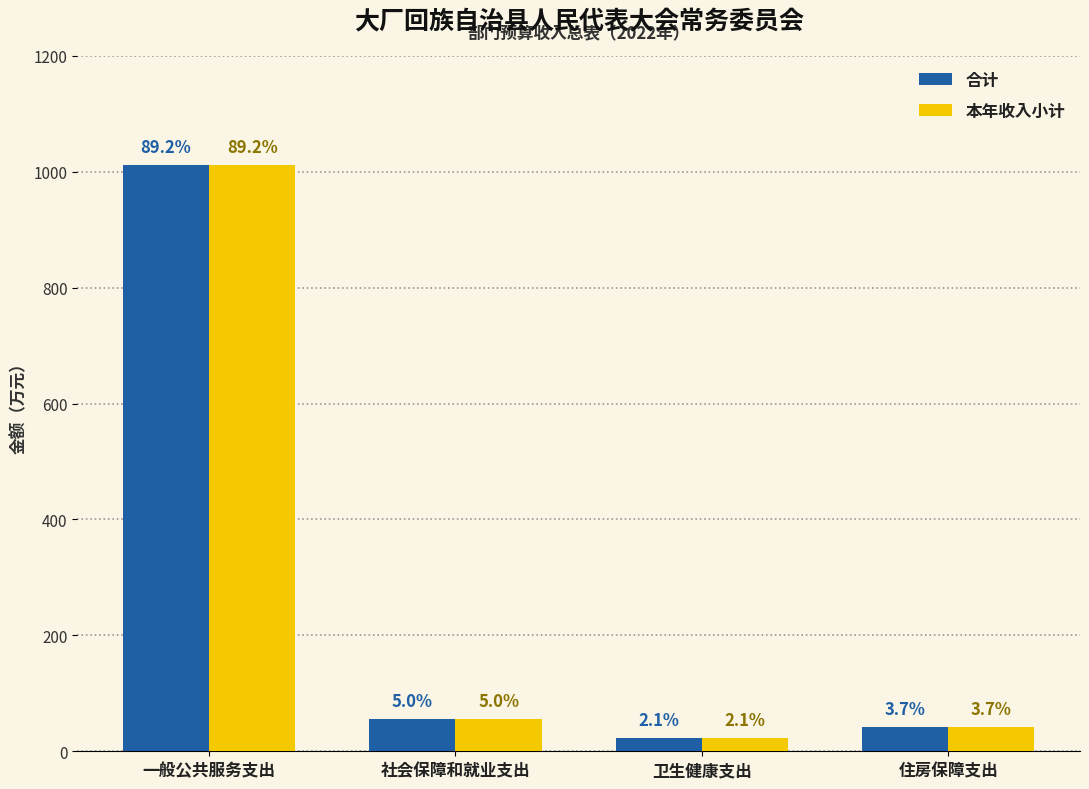

At which category is the sum across all series the highest?

一般公共服务支出